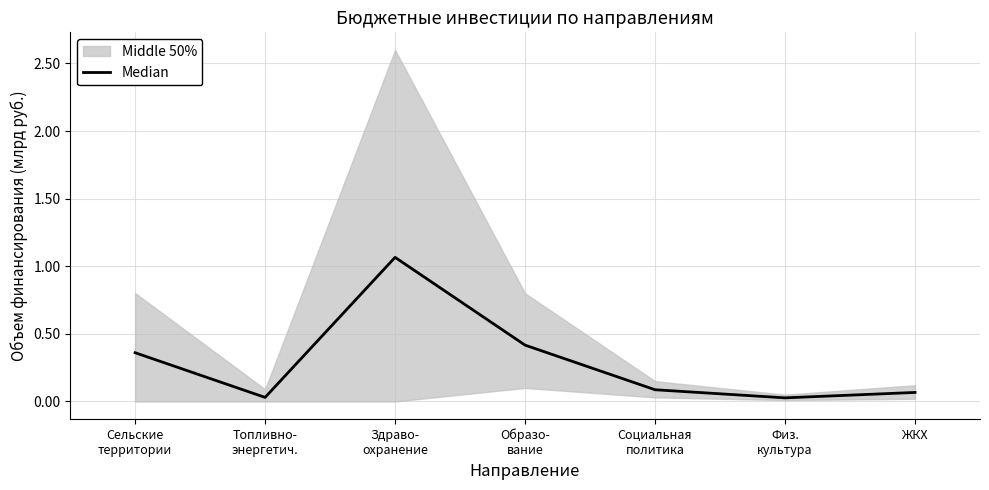

The chart shows a value of 0.4 at Образо-
вание. True or false?

True